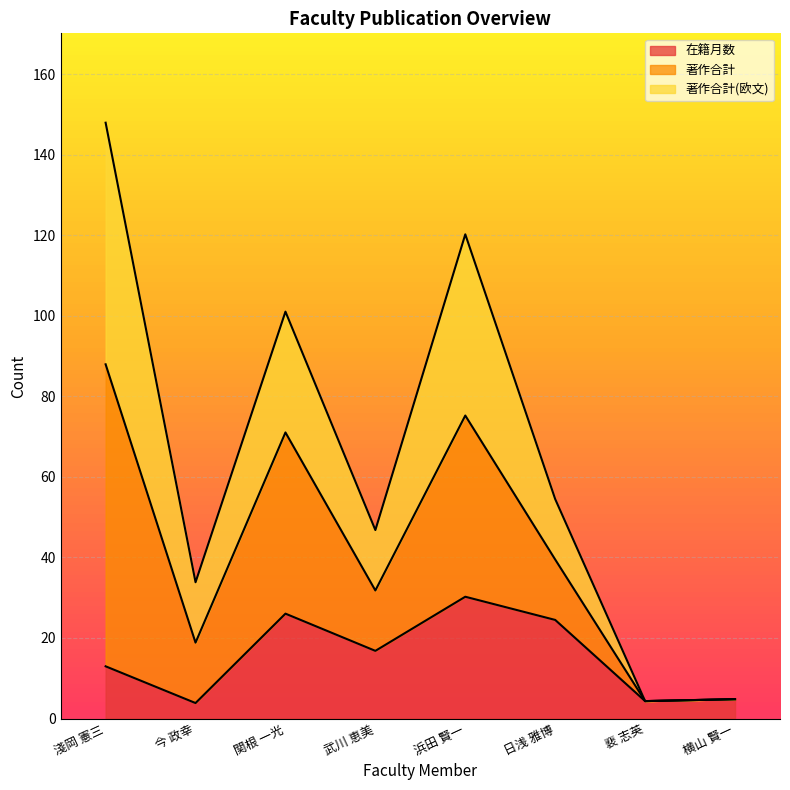

What is the spread (max minus min) of values at 関根 一光?

75.0